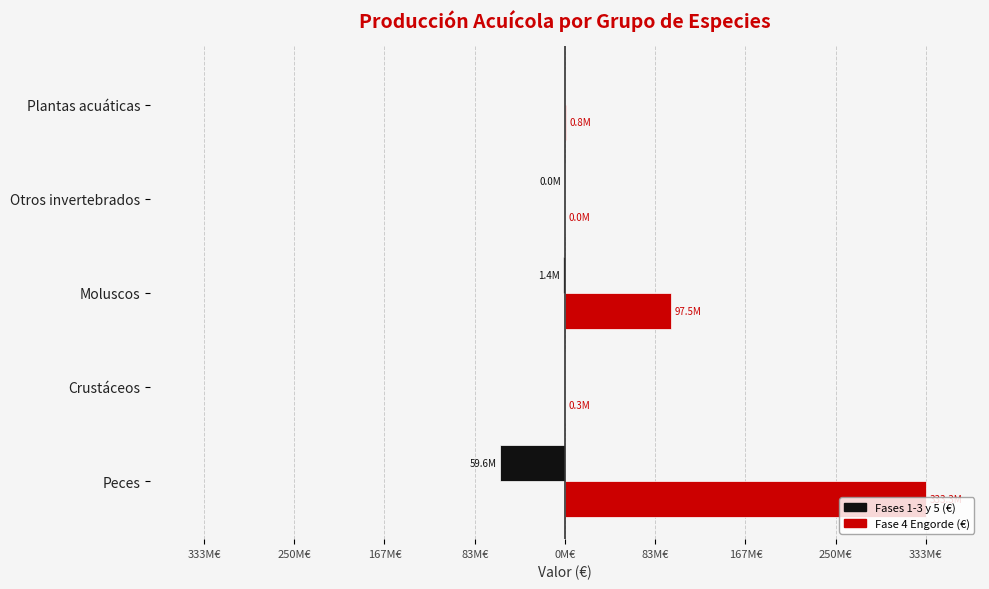

Which series has the largest total across all categories?

Fase 4 Engorde (€)